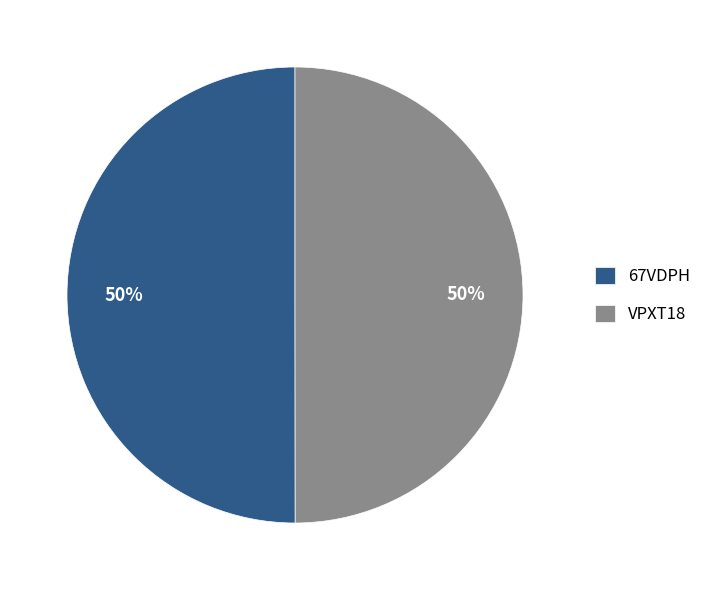

Approximately how many times larger is the value at VPXT18 compared to 67VDPH?

1.0